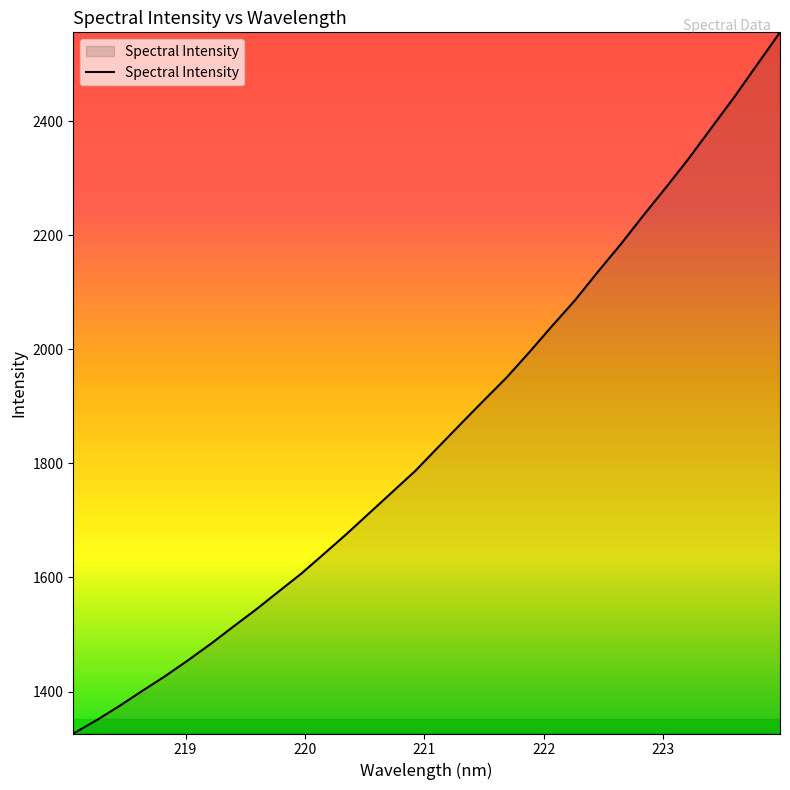

What is the average value?

1855.1